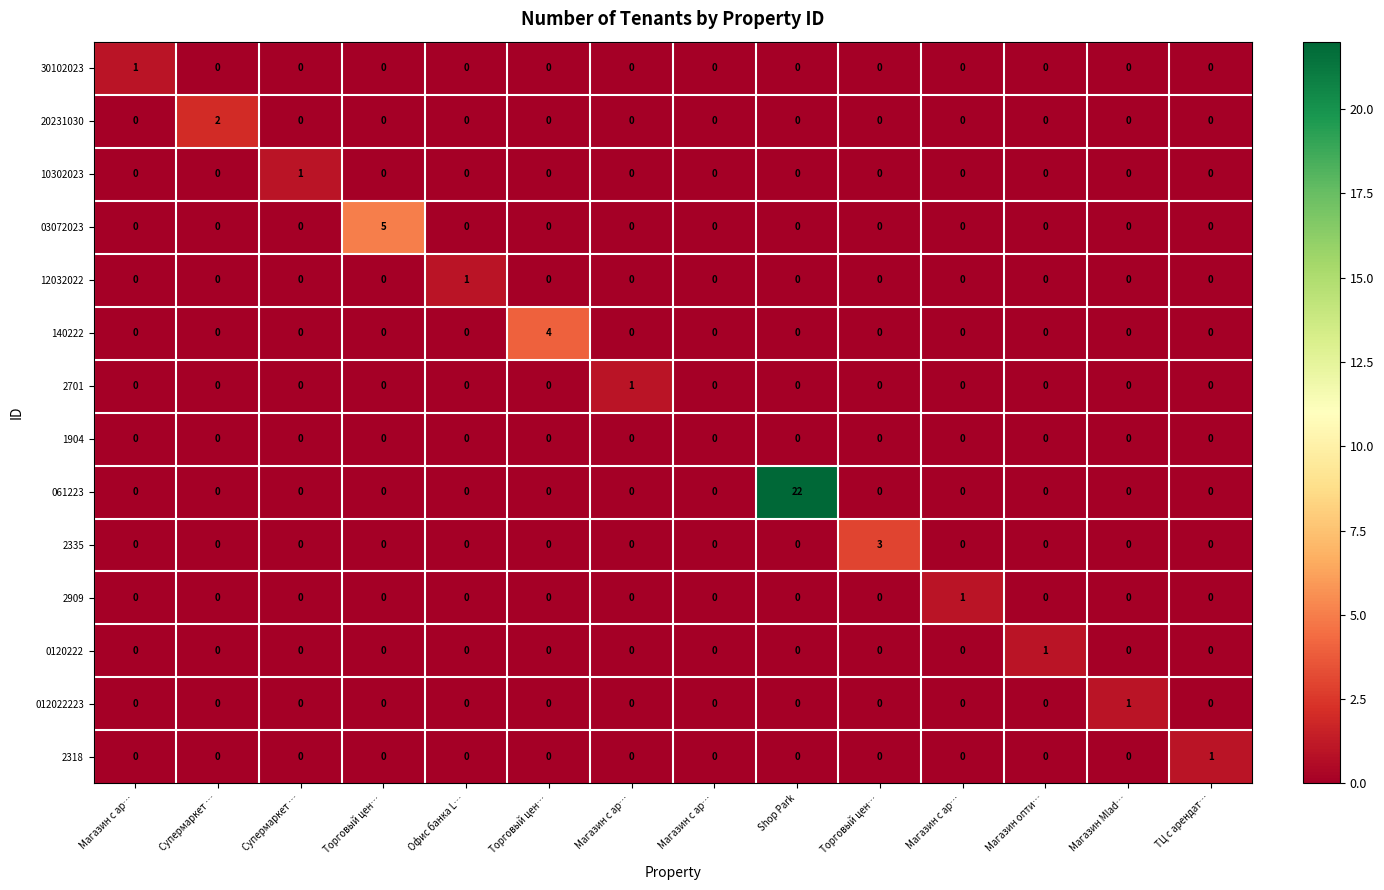

How many series are shown in this chart?

14